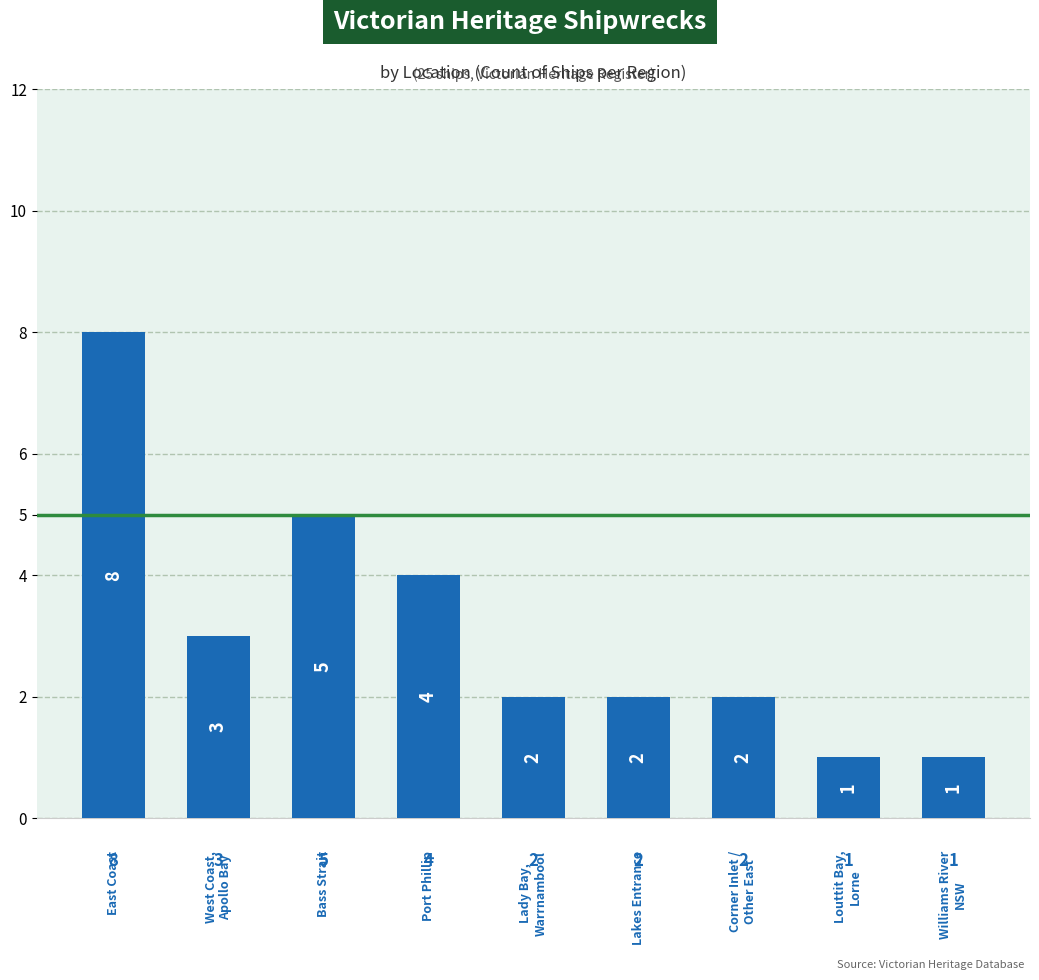

What is the value of the 7th bar from the left?

2